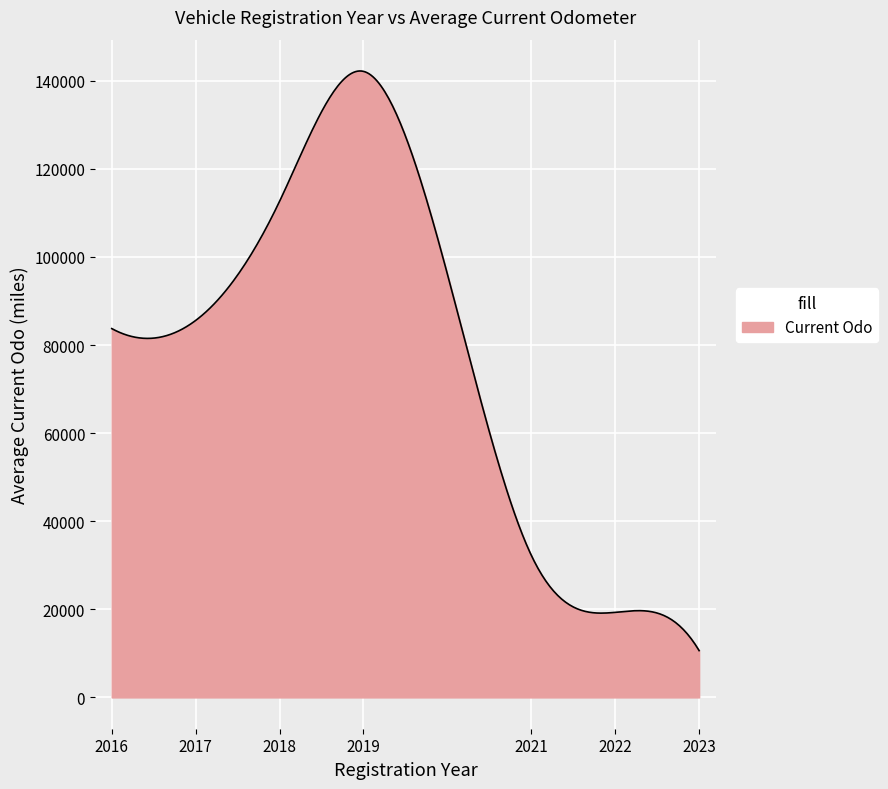

What is the greatest value displayed?

142206.7